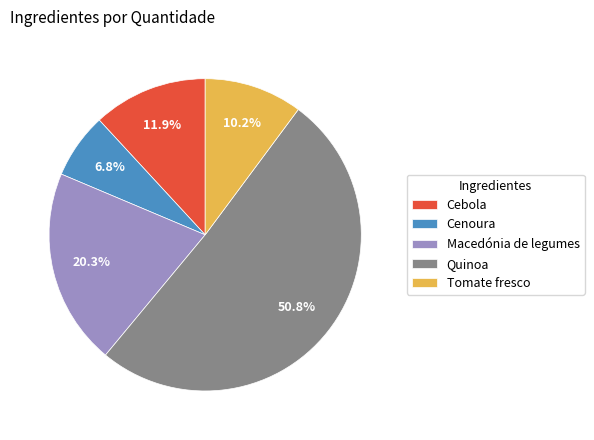

True or false: Tomate fresco accounts for 1% of the total.

False